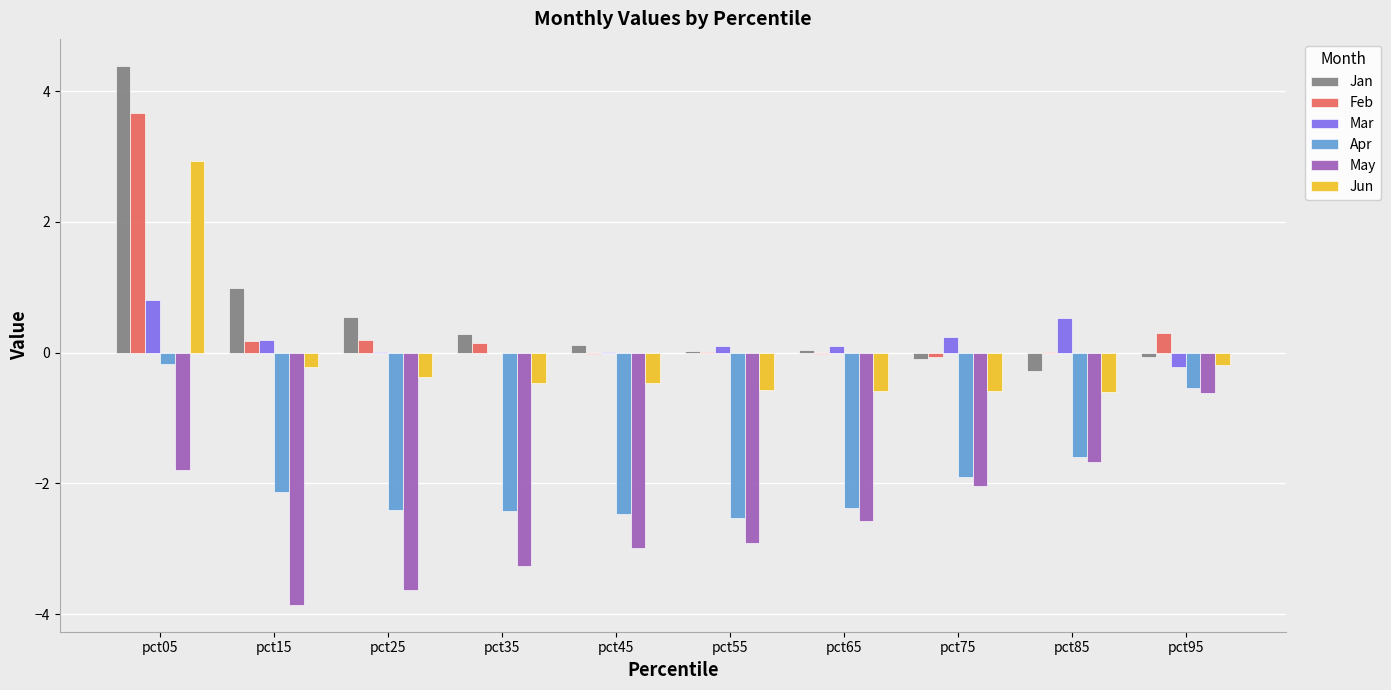

True or false: Apr has a value of -2.5 at pct55.

True